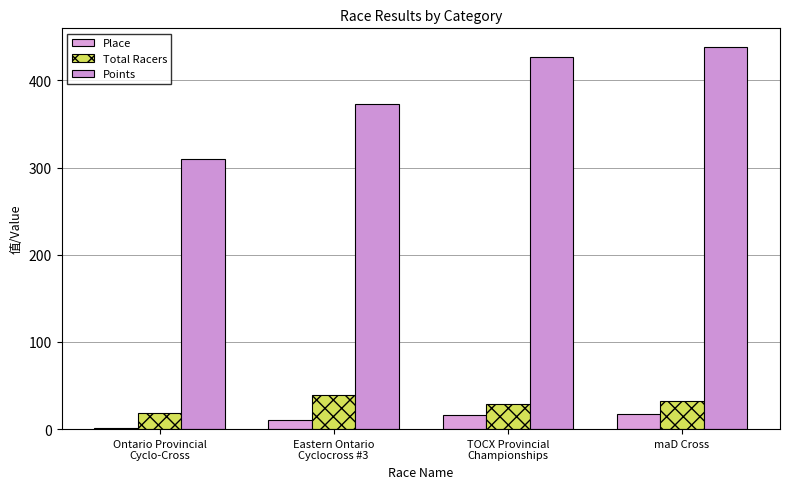

How many categories are shown in the chart?

4